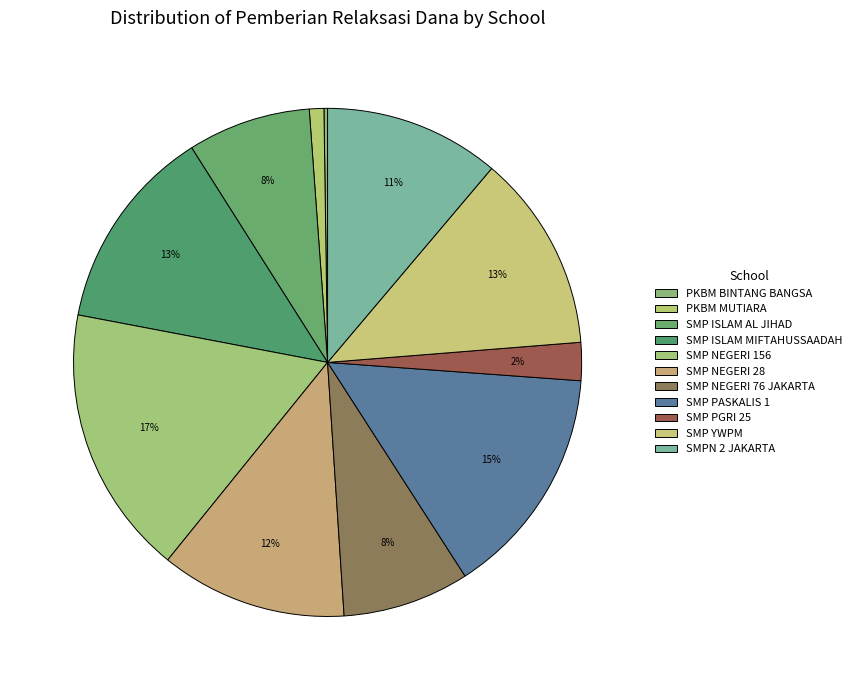

Combined, what portion of the pie is SMP ISLAM MIFTAHUSSAADAH and SMP NEGERI 76 JAKARTA?

21.1%